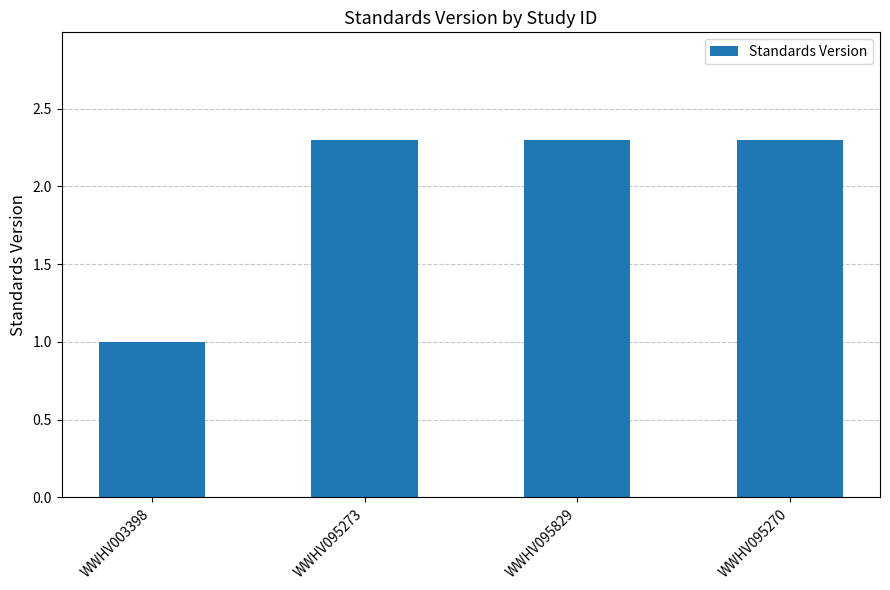

What is the value of the 2nd bar from the left?

2.3